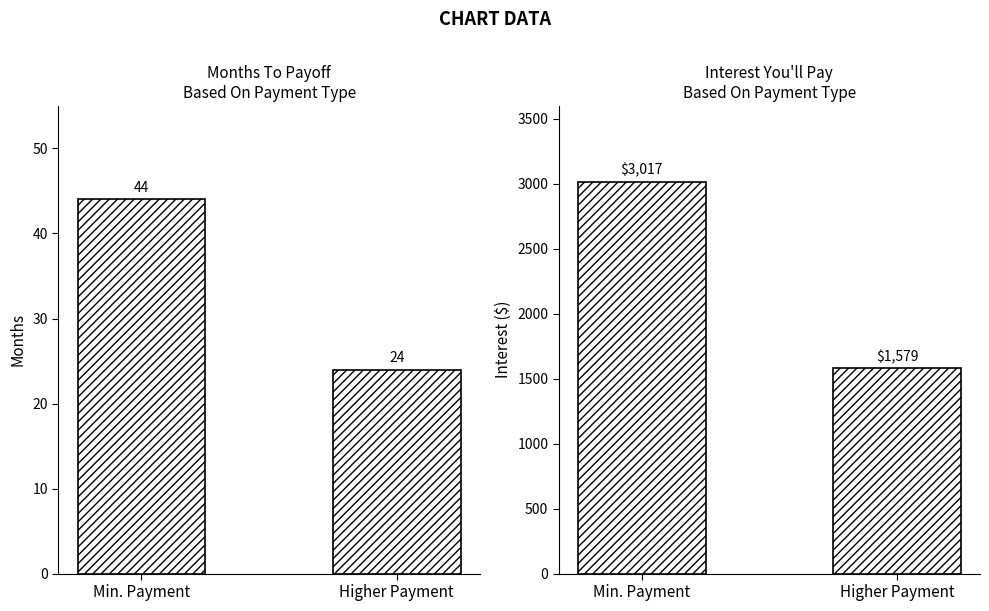

Reading left to right, what are all the values shown in this chart?

Months To Payoff: 44.0	24.0
Interest You'll Pay: 3016.6	1579.1